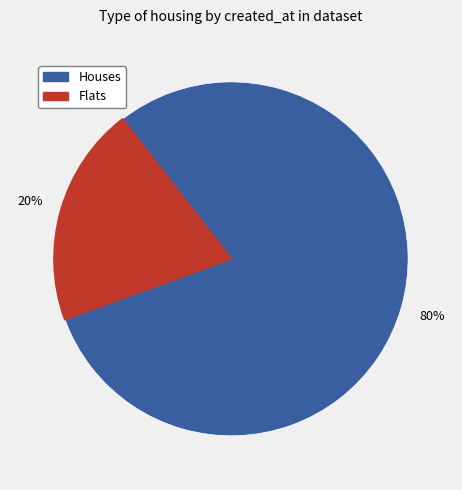

To the nearest percent, what is the average slice percentage?

50%